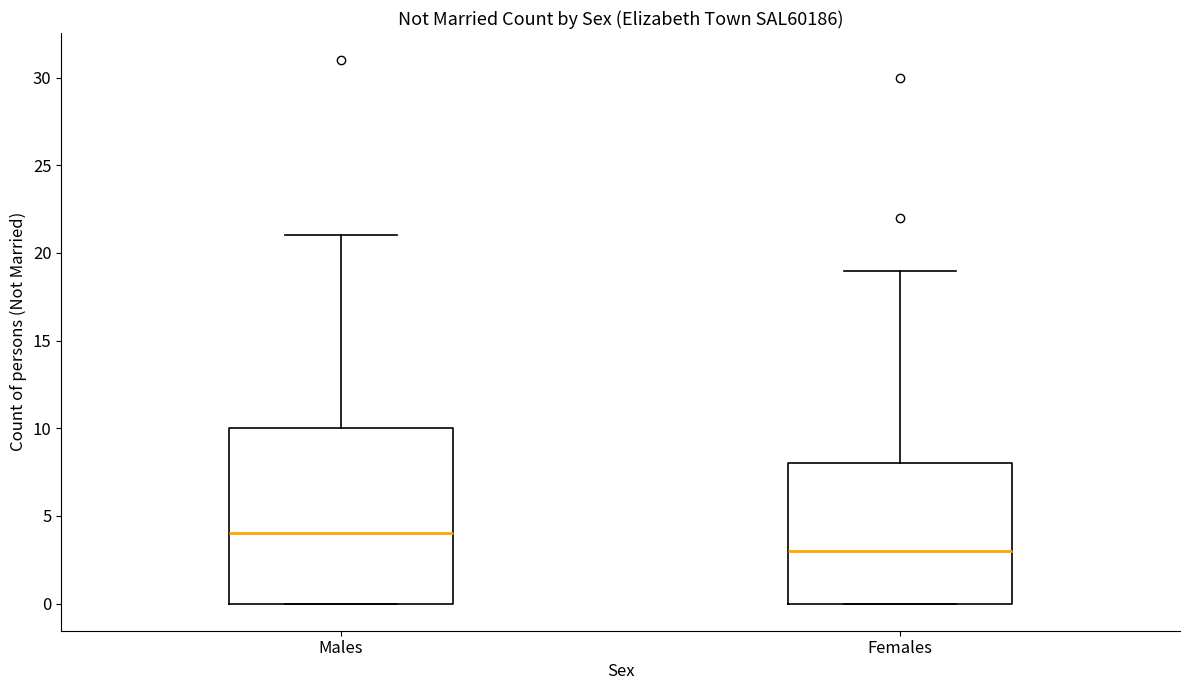

Which box is the tallest, from its lower edge to its upper edge?

Males